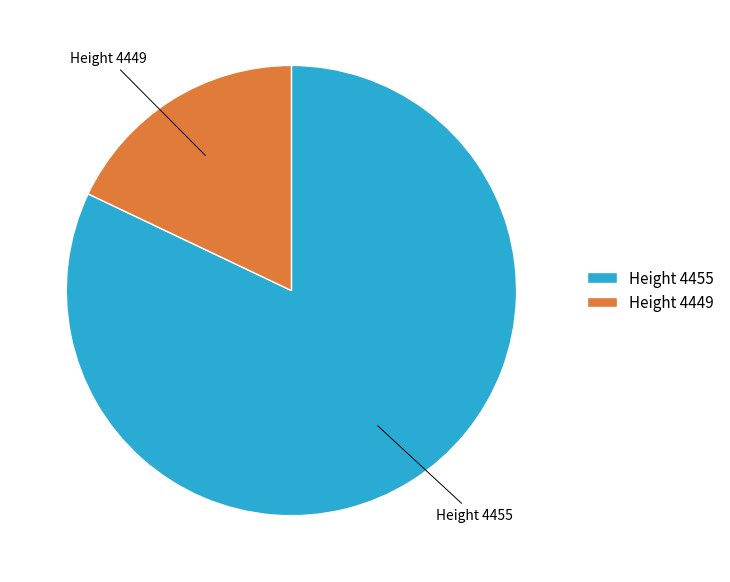

Which slice is the smallest?

Height 4449